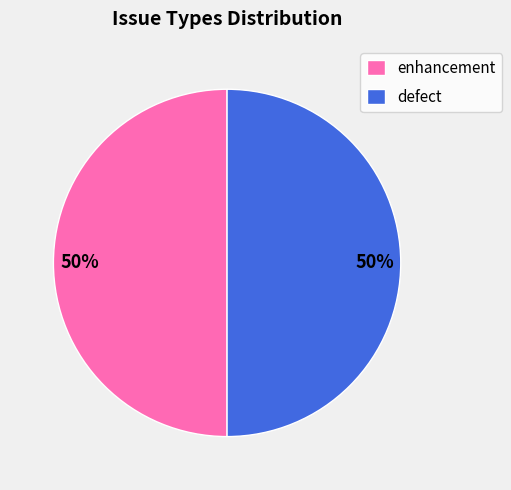

What percentage is the enhancement slice, to the nearest percent?

50%